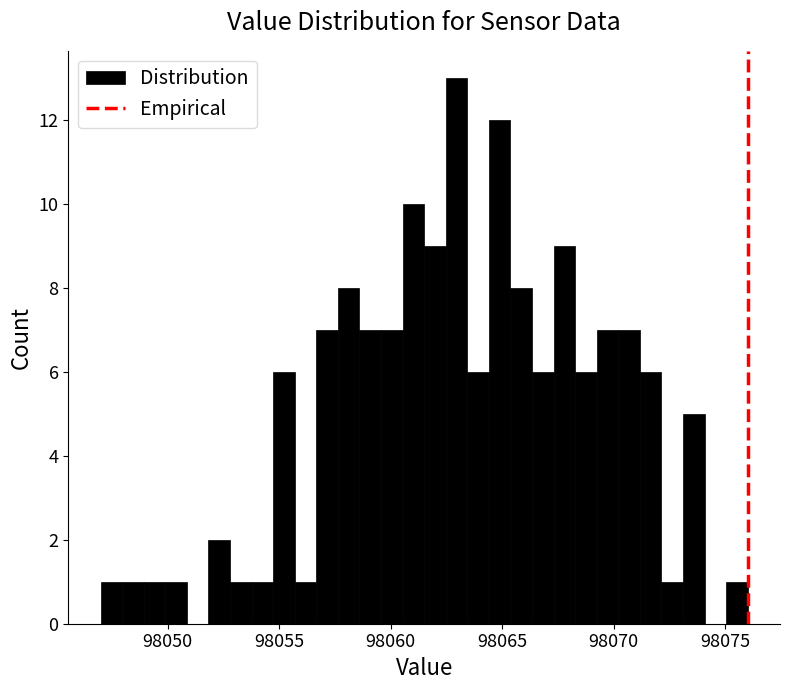

Read against the x-axis, roughly where is the centre of the tallest bar?

98063.0